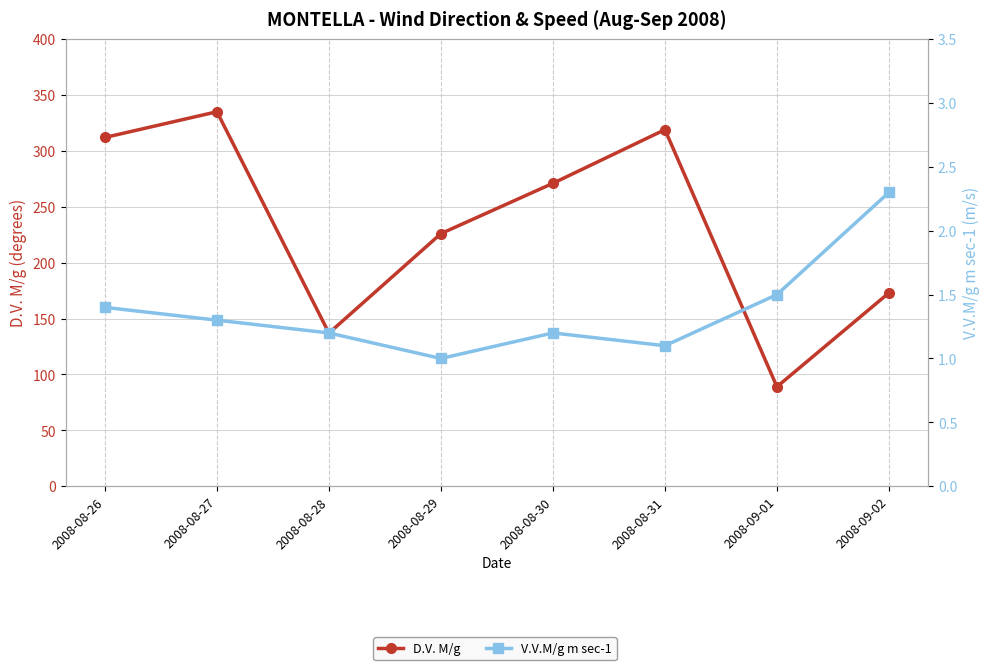

What is the label of the 4th point from the left?

2008-08-29